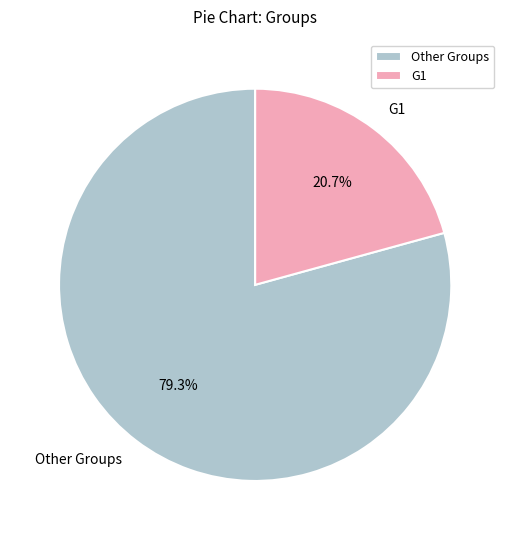

Between Other Groups and G1, which is larger?

Other Groups